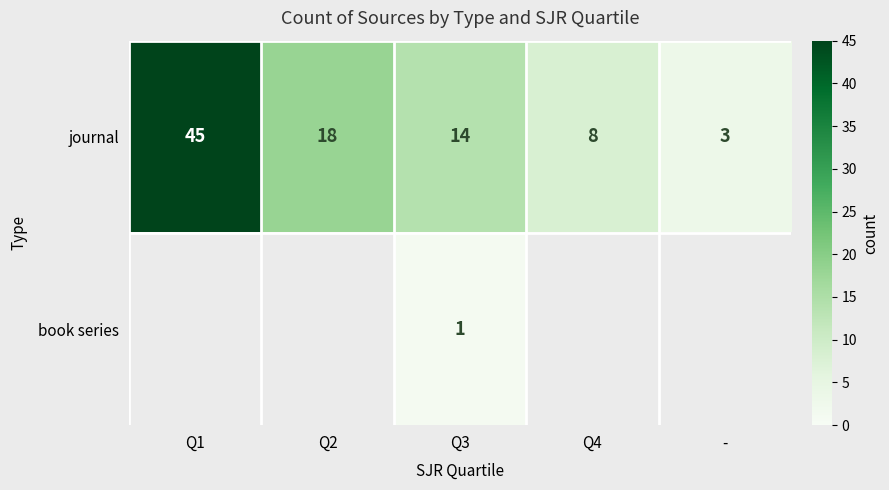

At which label does journal reach its peak?

Q1